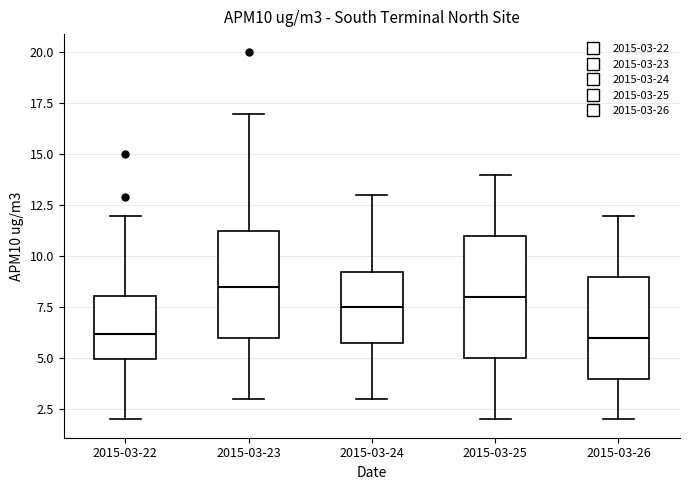

Where is the upper edge of the box for 2015-03-22 on the y-axis? The values are not printed on the chart, so give them approximately, as read against the axis.

8.0